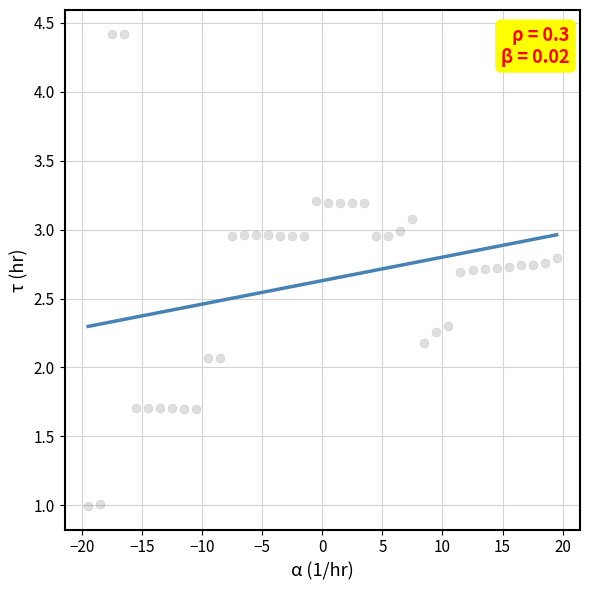

What is the range of X values (max minus min)?

39.0